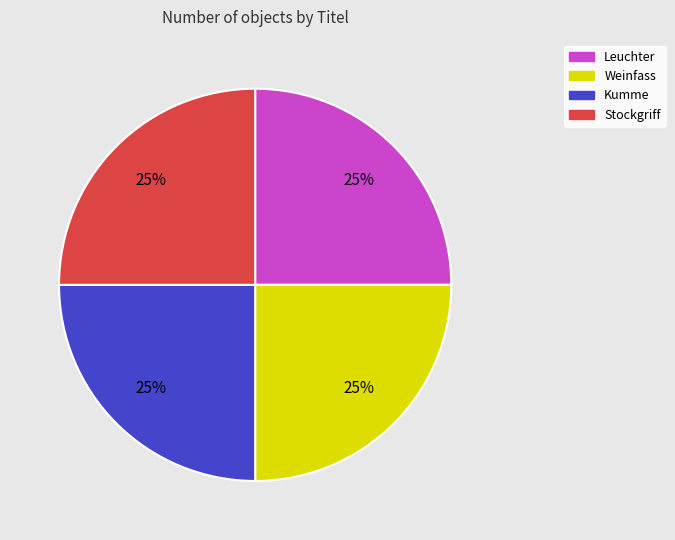

Approximately how many times larger is the value at Leuchter compared to Kumme?

1.0